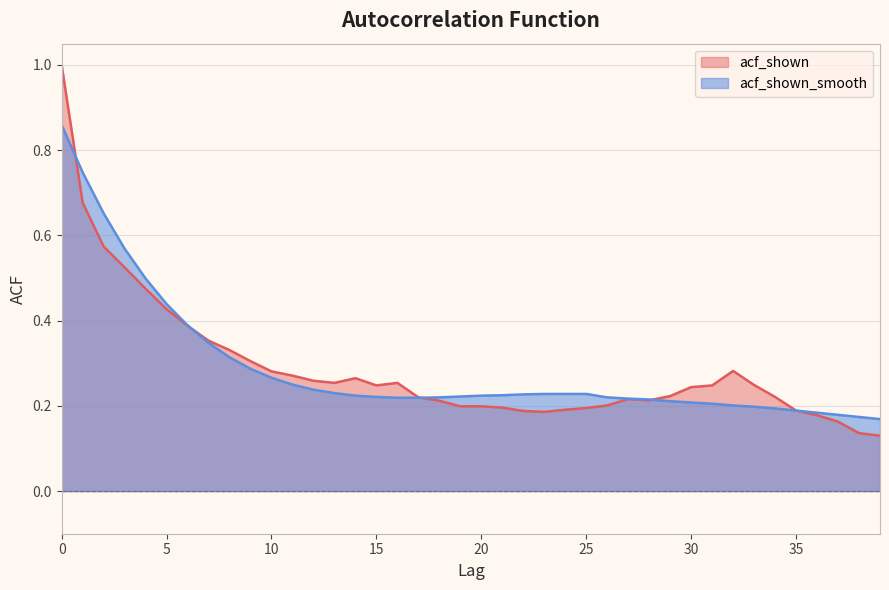

What is the sum of all acf_shown_smooth values?

11.5